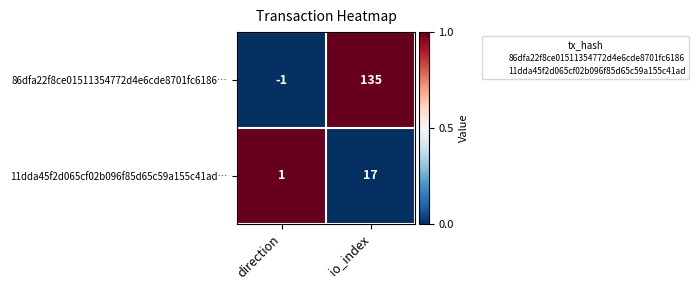

Reading left to right, list all the values displayed in this chart.

86dfa22f8ce01511354772d4e6cde8701fc6186…: direction=-1	io_index=135
11dda45f2d065cf02b096f85d65c59a155c41ad…: direction=1	io_index=17